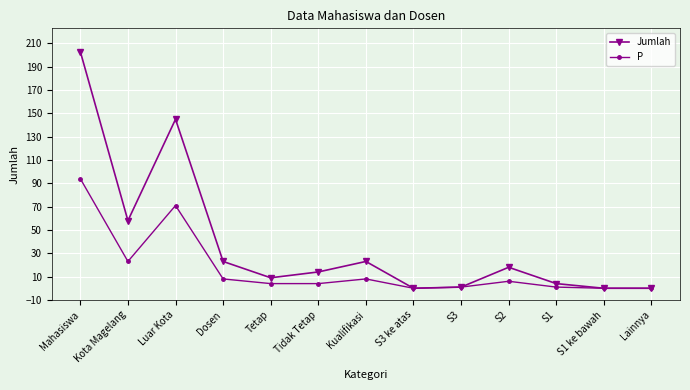

Which series has the largest total across all categories?

Jumlah